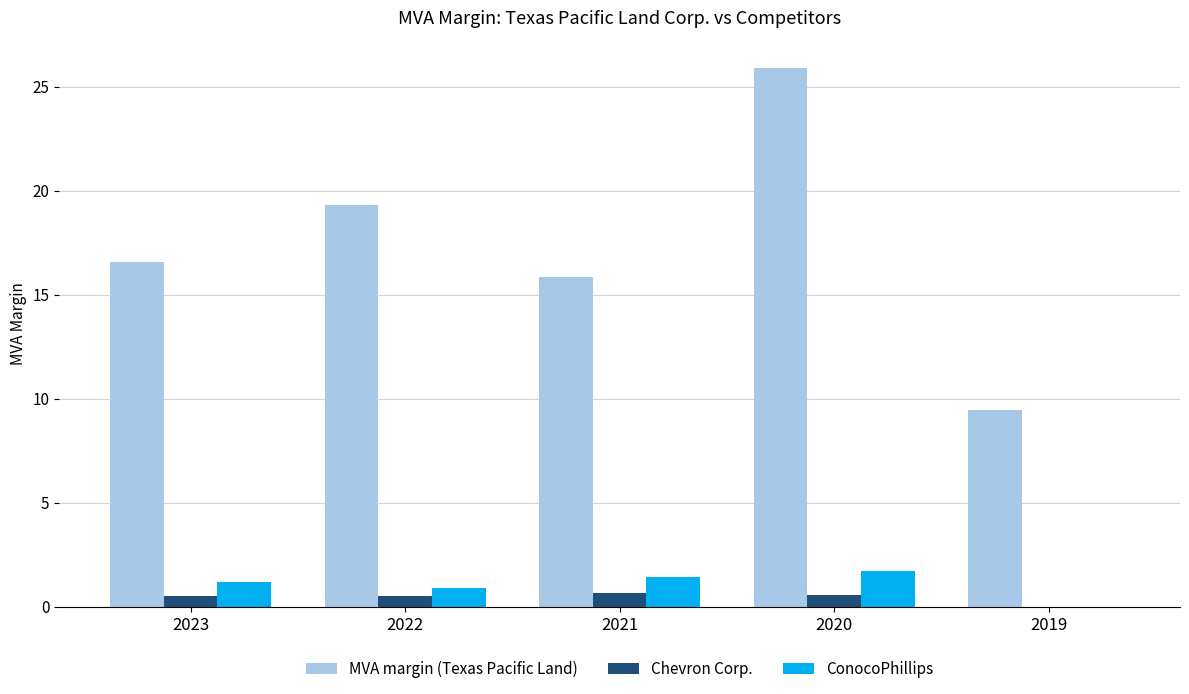

Is it true that Chevron Corp. equals 0.5 at 2023?

True